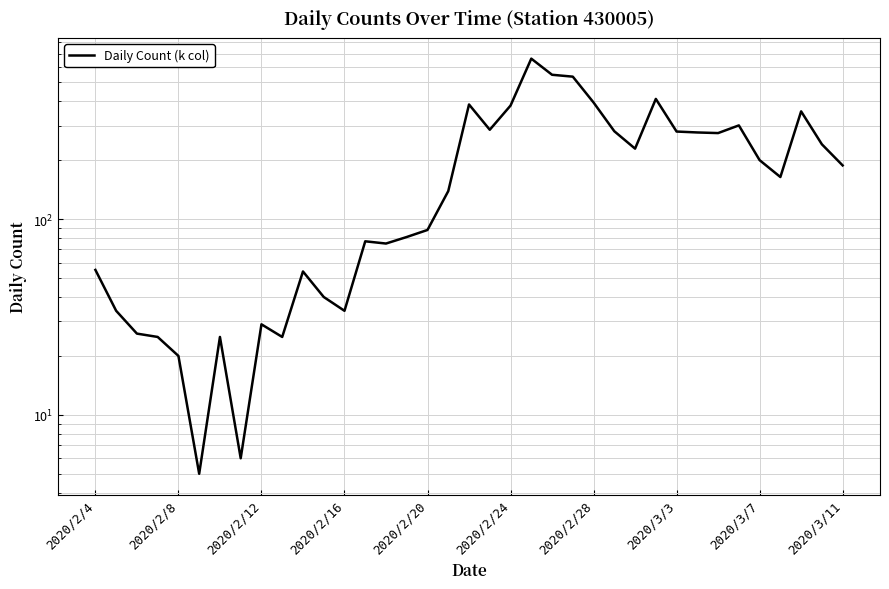

Count the number of data series in this chart.

1